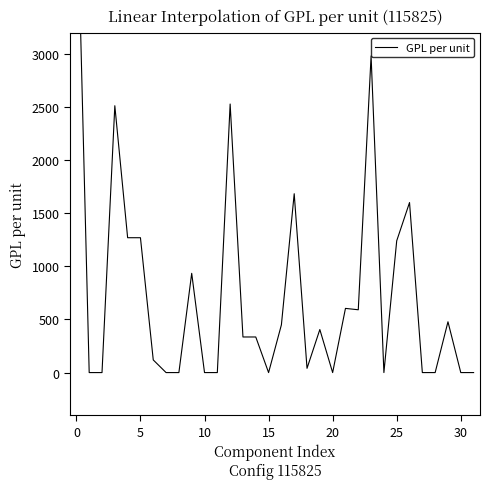

True or false: there are more than 1 points higher than both neighbors.

True